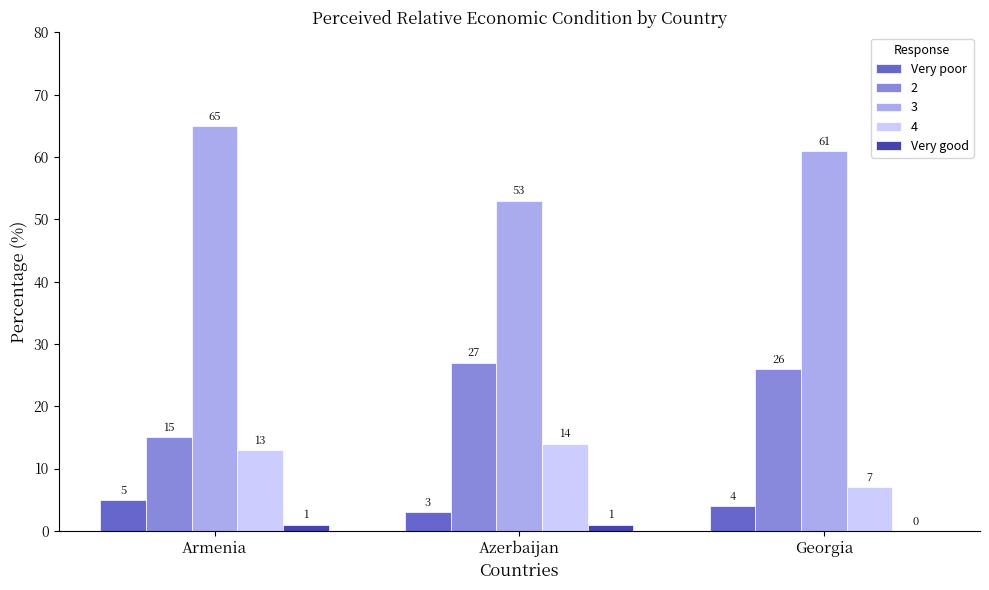

The value of Very good at Azerbaijan is 1. True or false?

True